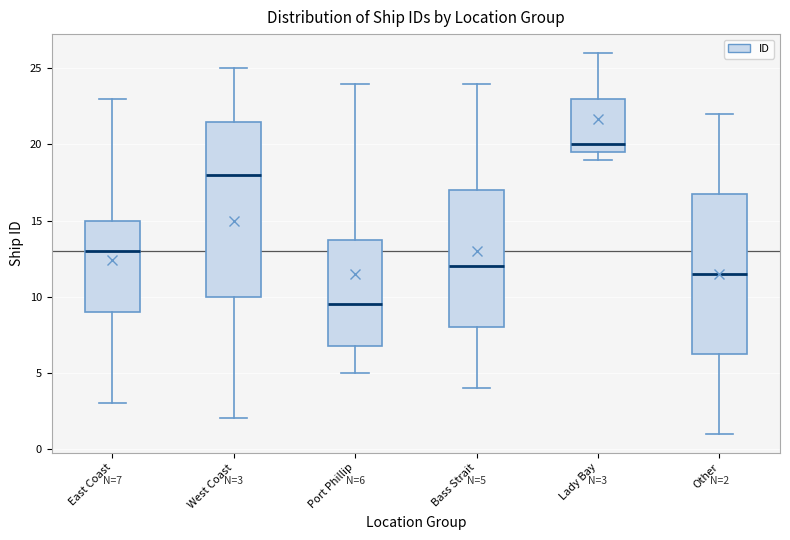

Which box has the highest median line?

Lady Bay